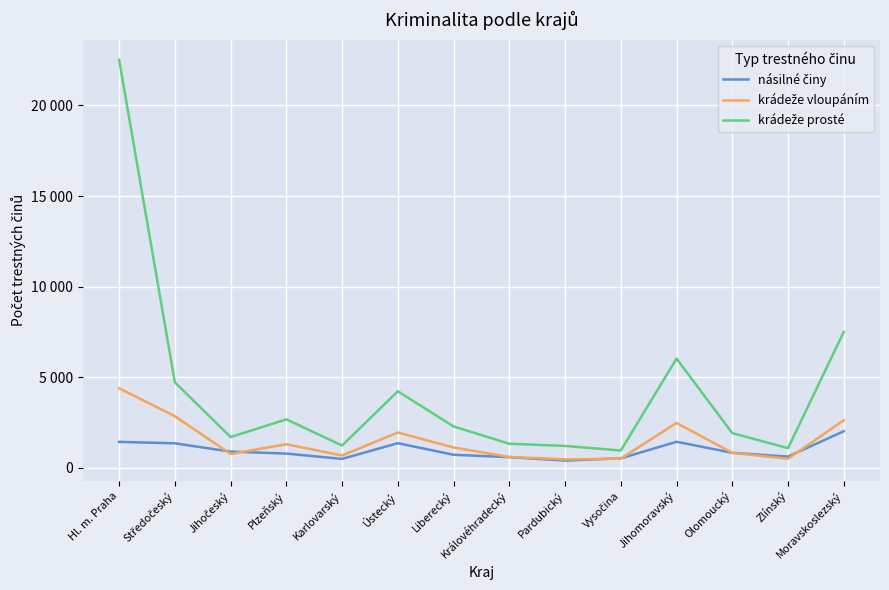

Is it true that násilné činy equals 1439 at Hl. m. Praha?

True